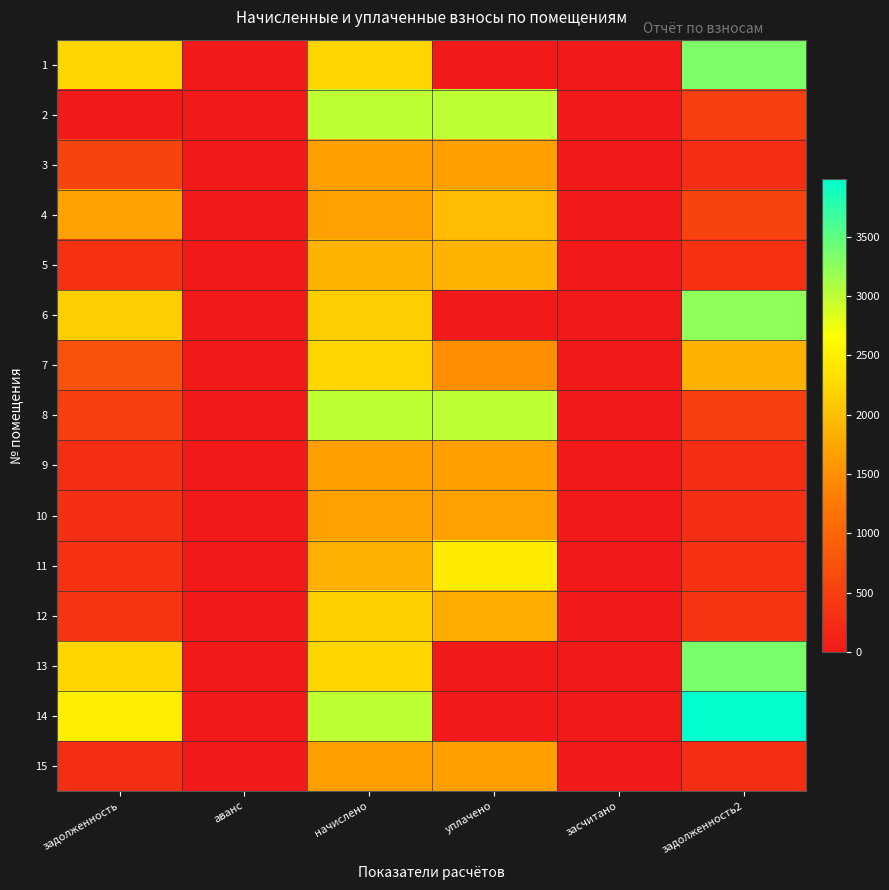

Reading left to right, extract all data points from this chart.

1: задолженность=2226.7	аванс=0.0	начислено=2226.7	уплачено=0.0	засчитано=0.0	задолженность2=3340.1
2: задолженность=0.0	аванс=0.0	начислено=2995.3	уплачено=2995.3	засчитано=0.0	задолженность2=499.2
3: задолженность=557.8	аванс=0.0	начислено=1673.3	уплачено=1673.3	засчитано=0.0	задолженность2=278.9
4: задолженность=1686.5	аванс=0.0	начислено=1686.5	уплачено=1967.6	засчитано=0.0	задолженность2=562.2
5: задолженность=309.6	аванс=0.0	начислено=1857.8	уплачено=1857.8	засчитано=0.0	задолженность2=309.6
6: задолженность=2156.5	аванс=0.0	начислено=2156.5	уплачено=0.0	засчитано=0.0	задолженность2=3234.7
7: задолженность=740.8	аванс=0.0	начислено=2222.3	уплачено=1481.6	засчитано=0.0	задолженность2=1852.0
8: задолженность=499.2	аванс=0.0	начислено=2995.3	уплачено=2995.3	засчитано=0.0	задолженность2=499.2
9: задолженность=276.7	аванс=0.0	начислено=1660.2	уплачено=1660.2	засчитано=0.0	задолженность2=276.7
10: задолженность=281.1	аванс=0.0	начислено=1686.5	уплачено=1686.5	засчитано=0.0	задолженность2=281.1
11: задолженность=307.4	аванс=0.0	начислено=1844.6	уплачено=2459.5	засчитано=0.0	задолженность2=307.4
12: задолженность=360.1	аванс=0.0	начислено=2160.8	уплачено=1800.7	засчитано=0.0	задолженность2=360.1
13: задолженность=2235.5	аванс=0.0	начислено=2235.5	уплачено=0.0	засчитано=0.0	задолженность2=3353.3
14: задолженность=2492.4	аванс=0.0	начислено=2990.9	уплачено=0.0	засчитано=0.0	задолженность2=3987.9
15: задолженность=278.9	аванс=0.0	начислено=1673.3	уплачено=1673.3	засчитано=0.0	задолженность2=278.9